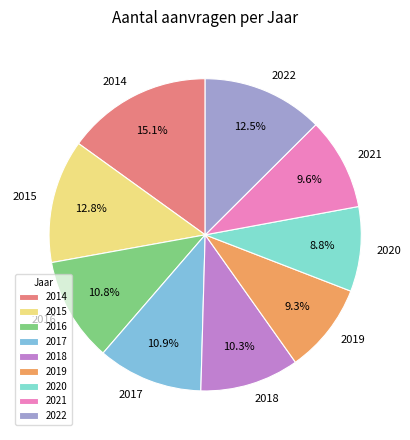

What is the total percentage of 2017 and 2019?

20.2%